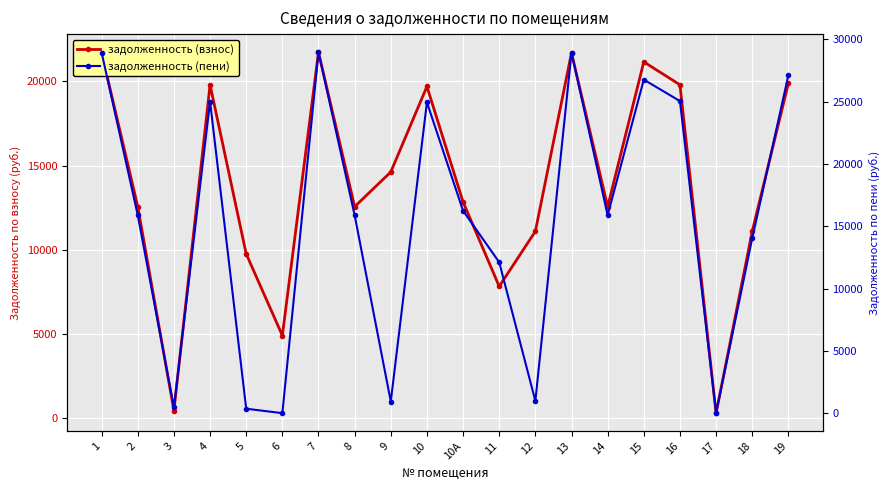

What is the sum of all задолженность (пени) values?

308486.2